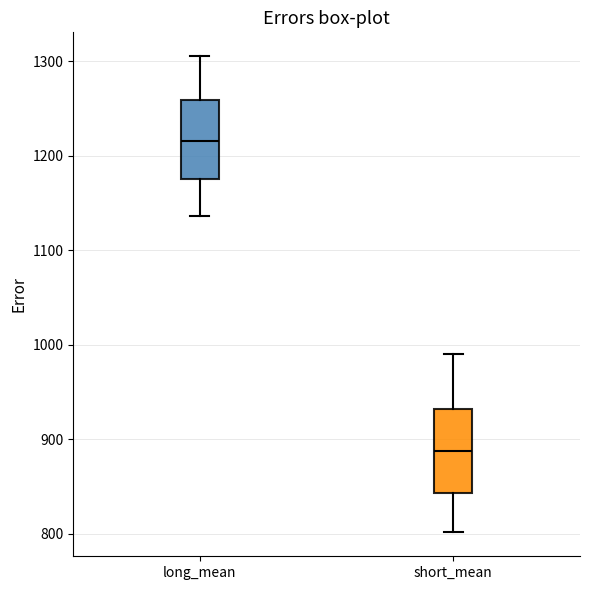

Which box has the lowest median line?

short_mean